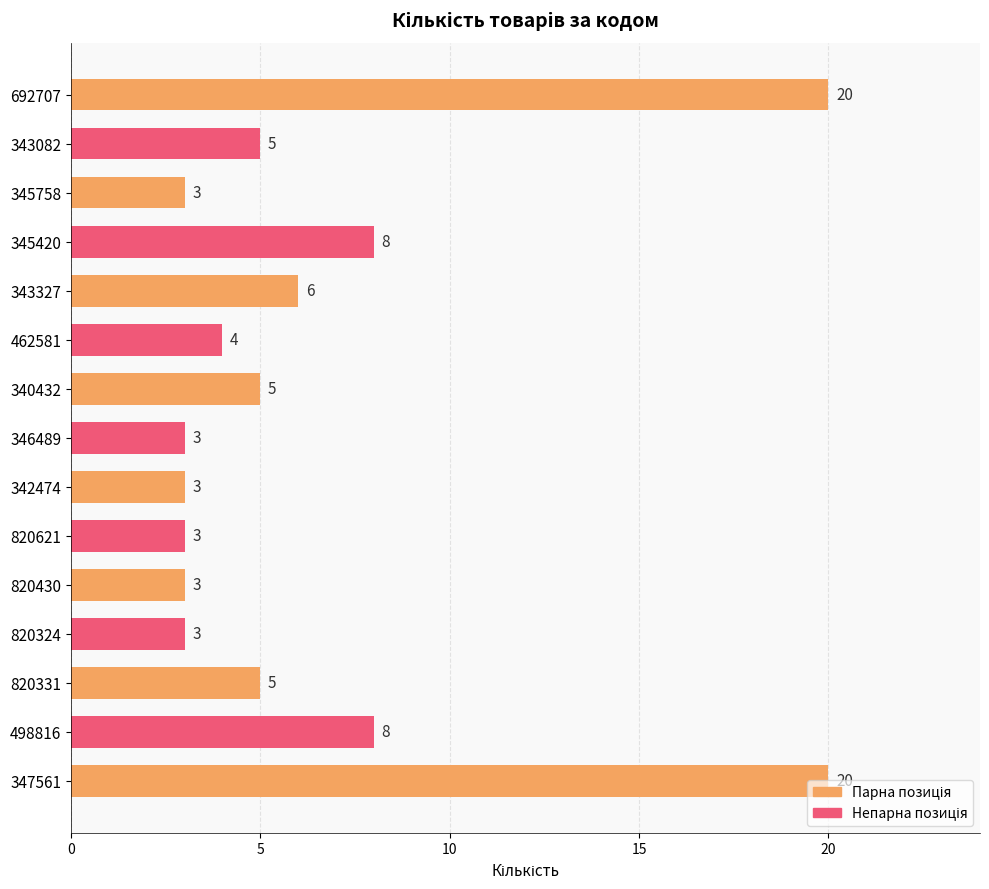

What is the ratio of the value at 345420 to the value at 820430?

2.7